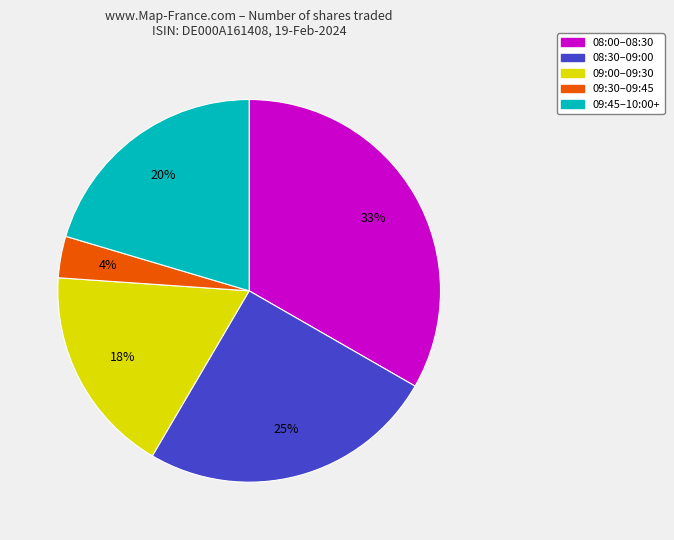

To the nearest percent, what is the average slice percentage?

20%